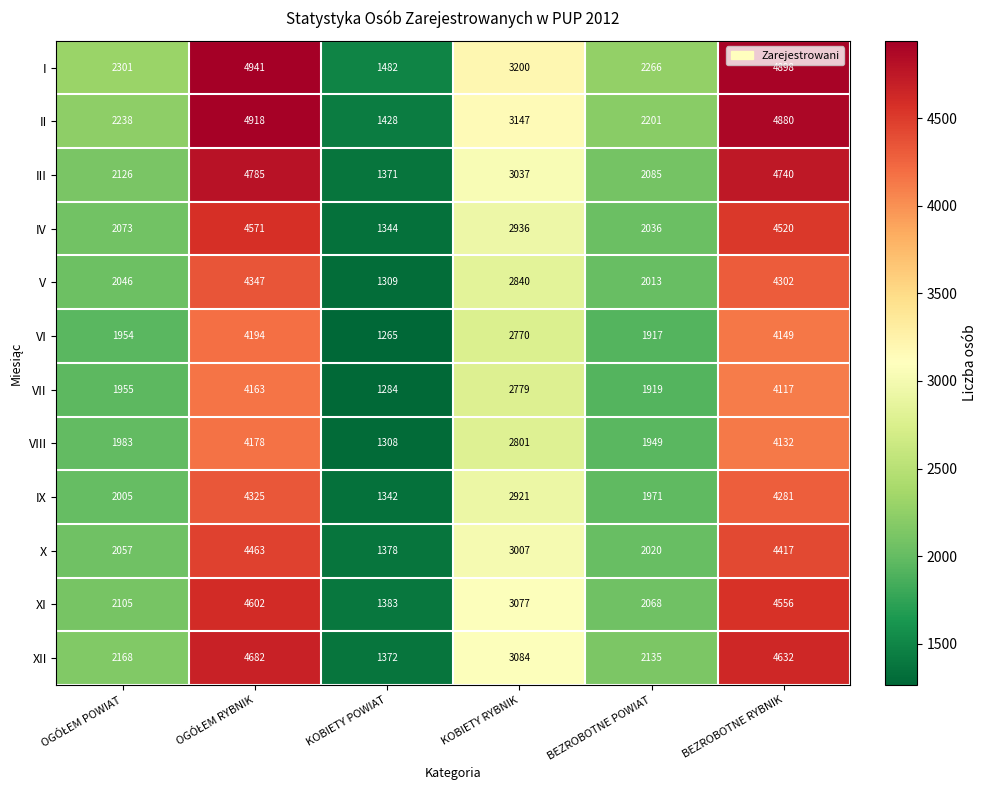

The I series shows 4898 at BEZROBOTNE RYBNIK. True or false?

True